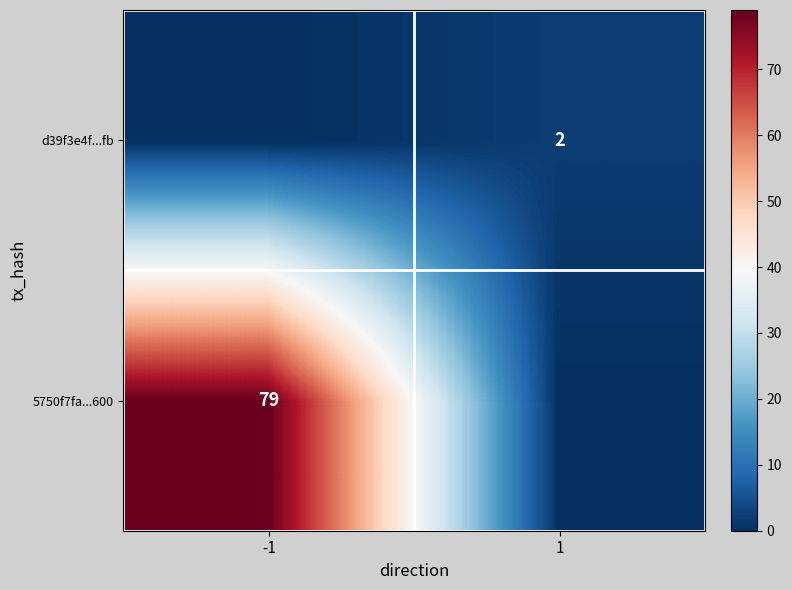

The 5750f7fa...600 series shows 139 at -1. True or false?

False